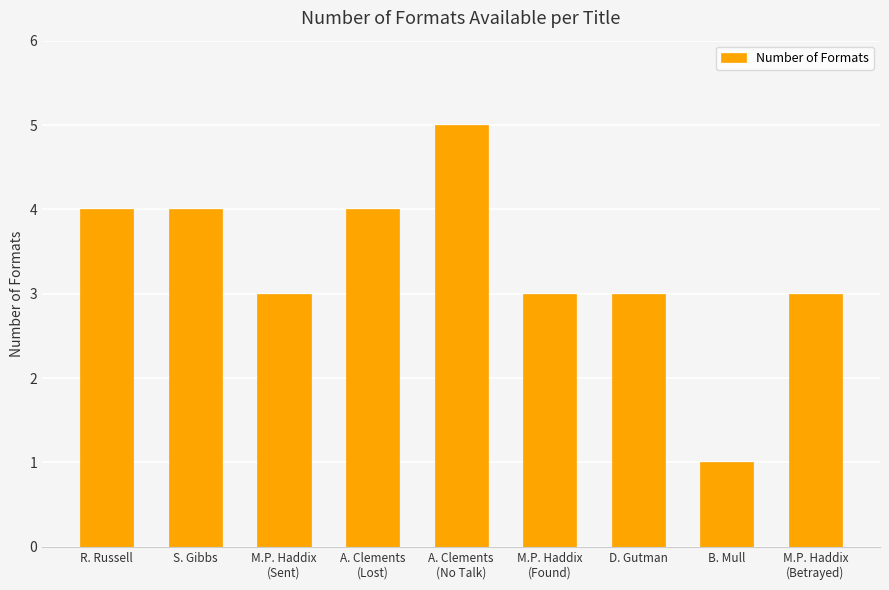

What value does the data have at R. Russell?

4